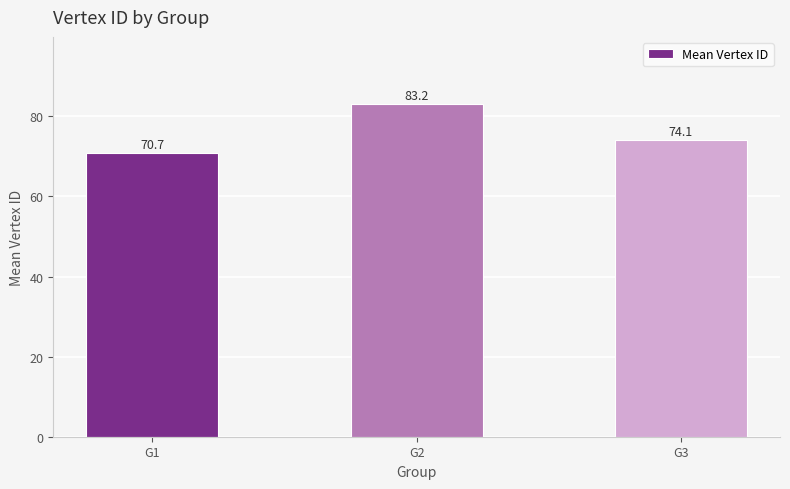

Rank the categories by value from highest to lowest.

G2, G3, G1